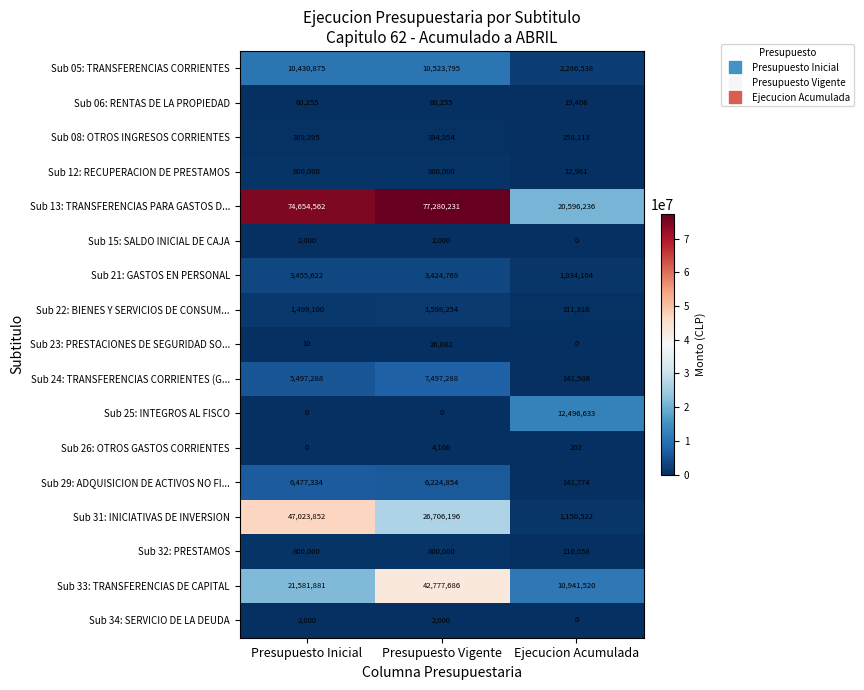

Which series has the largest range (max minus min)?

Sub 13: TRANSFERENCIAS PARA GASTOS D...